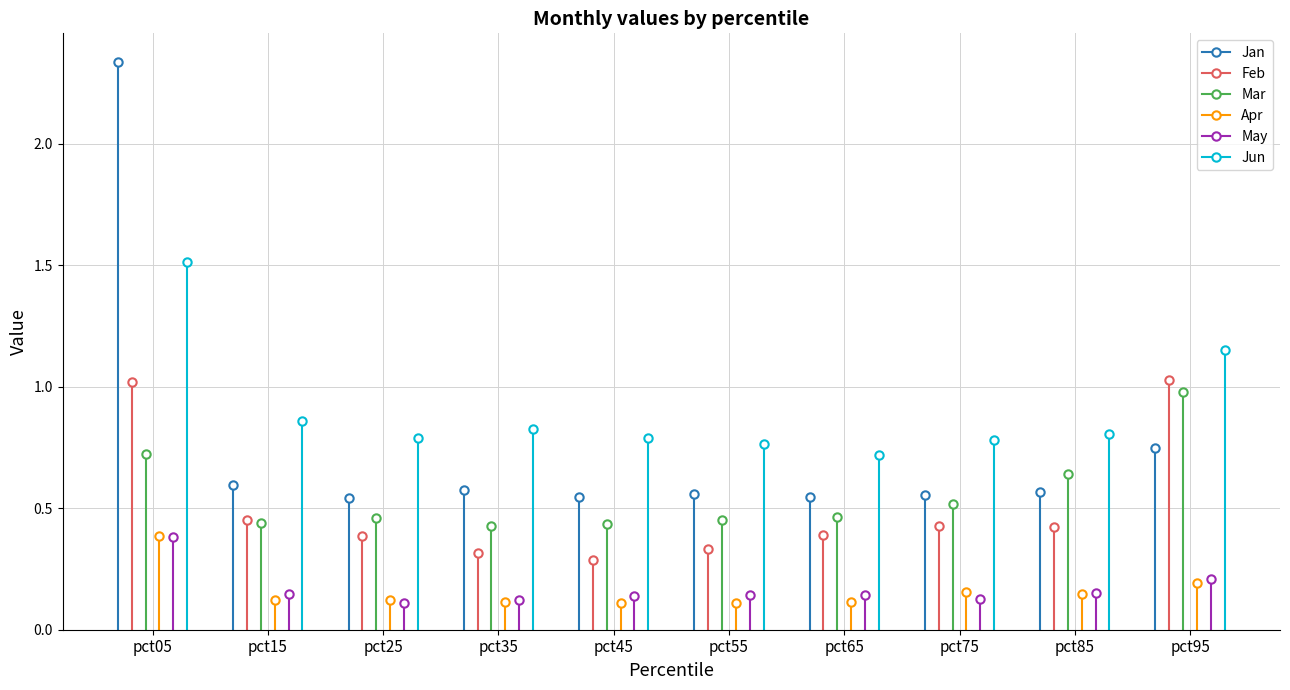

How many interior local peaks does the Apr series have?

2